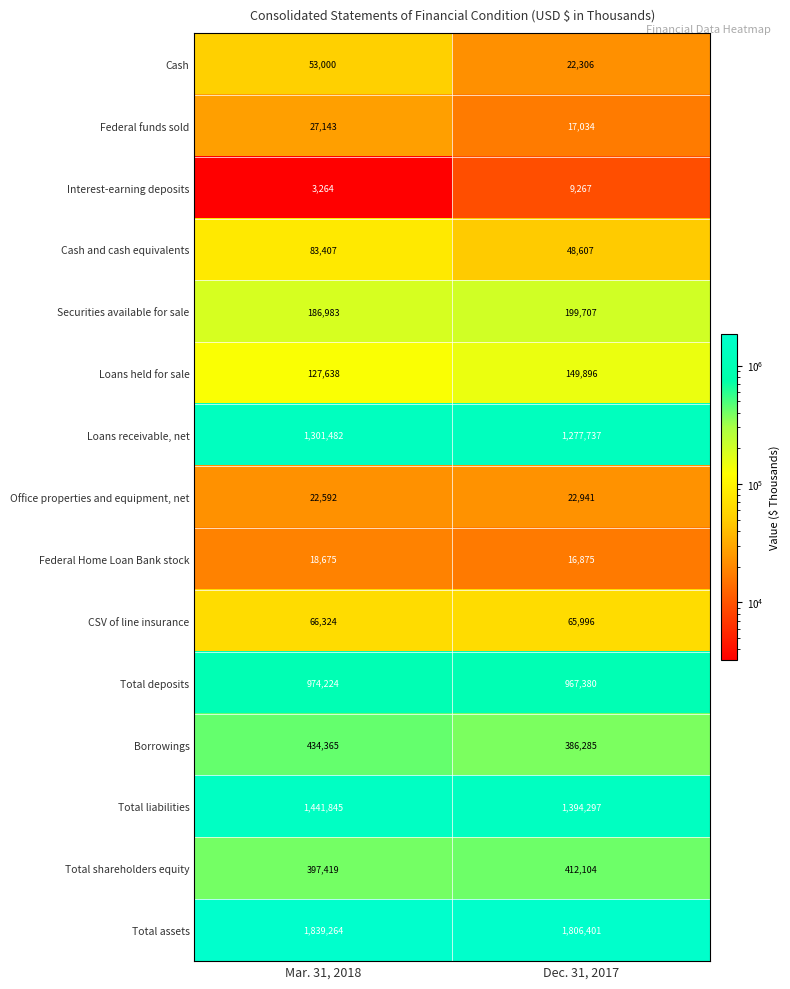

Is it true that Loans receivable, net equals 322110 at Dec. 31, 2017?

False